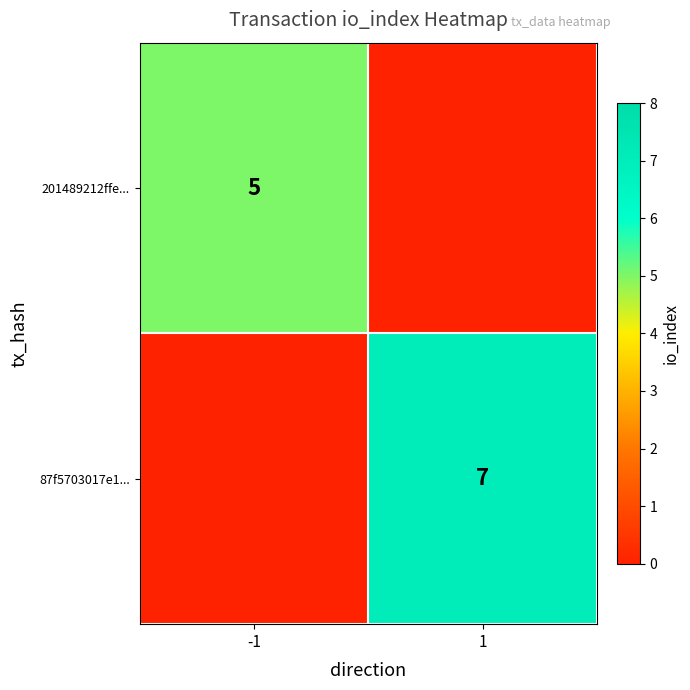

The value of 87f5703017e1... at 1 is 3. True or false?

False